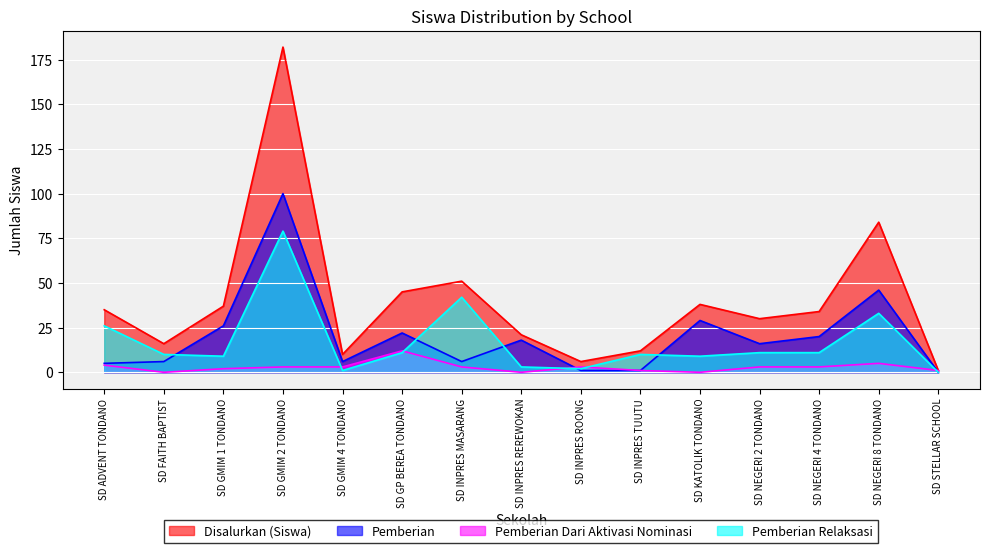

Reading right to left, transcribe all the data shown in this chart.

Disalurkan (Siswa): SD STELLAR SCHOOL=1	SD NEGERI 8 TONDANO=84	SD NEGERI 4 TONDANO=34	SD NEGERI 2 TONDANO=30	SD KATOLIK TONDANO=38	SD INPRES TUUTU=12	SD INPRES ROONG=6	SD INPRES REREWOKAN=21	SD INPRES MASARANG=51	SD GP BEREA TONDANO=45	SD GMIM 4 TONDANO=10	SD GMIM 2 TONDANO=182	SD GMIM 1 TONDANO=37	SD FAITH BAPTIST=16	SD ADVENT TONDANO=35
Pemberian: SD STELLAR SCHOOL=0	SD NEGERI 8 TONDANO=46	SD NEGERI 4 TONDANO=20	SD NEGERI 2 TONDANO=16	SD KATOLIK TONDANO=29	SD INPRES TUUTU=1	SD INPRES ROONG=1	SD INPRES REREWOKAN=18	SD INPRES MASARANG=6	SD GP BEREA TONDANO=22	SD GMIM 4 TONDANO=6	SD GMIM 2 TONDANO=100	SD GMIM 1 TONDANO=26	SD FAITH BAPTIST=6	SD ADVENT TONDANO=5
Pemberian Dari Aktivasi Nominasi: SD STELLAR SCHOOL=1	SD NEGERI 8 TONDANO=5	SD NEGERI 4 TONDANO=3	SD NEGERI 2 TONDANO=3	SD KATOLIK TONDANO=0	SD INPRES TUUTU=1	SD INPRES ROONG=3	SD INPRES REREWOKAN=0	SD INPRES MASARANG=3	SD GP BEREA TONDANO=12	SD GMIM 4 TONDANO=3	SD GMIM 2 TONDANO=3	SD GMIM 1 TONDANO=2	SD FAITH BAPTIST=0	SD ADVENT TONDANO=4
Pemberian Relaksasi: SD STELLAR SCHOOL=0	SD NEGERI 8 TONDANO=33	SD NEGERI 4 TONDANO=11	SD NEGERI 2 TONDANO=11	SD KATOLIK TONDANO=9	SD INPRES TUUTU=10	SD INPRES ROONG=2	SD INPRES REREWOKAN=3	SD INPRES MASARANG=42	SD GP BEREA TONDANO=11	SD GMIM 4 TONDANO=1	SD GMIM 2 TONDANO=79	SD GMIM 1 TONDANO=9	SD FAITH BAPTIST=10	SD ADVENT TONDANO=26